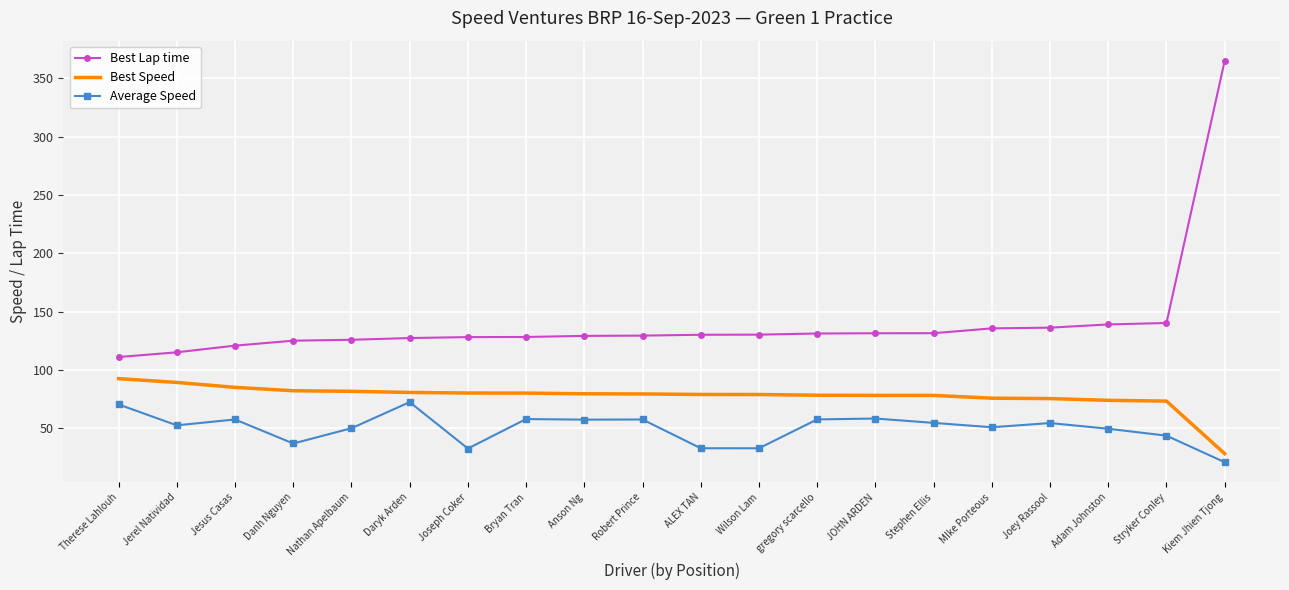

Read the Best Lap time value at gregory scarcello.

131.2